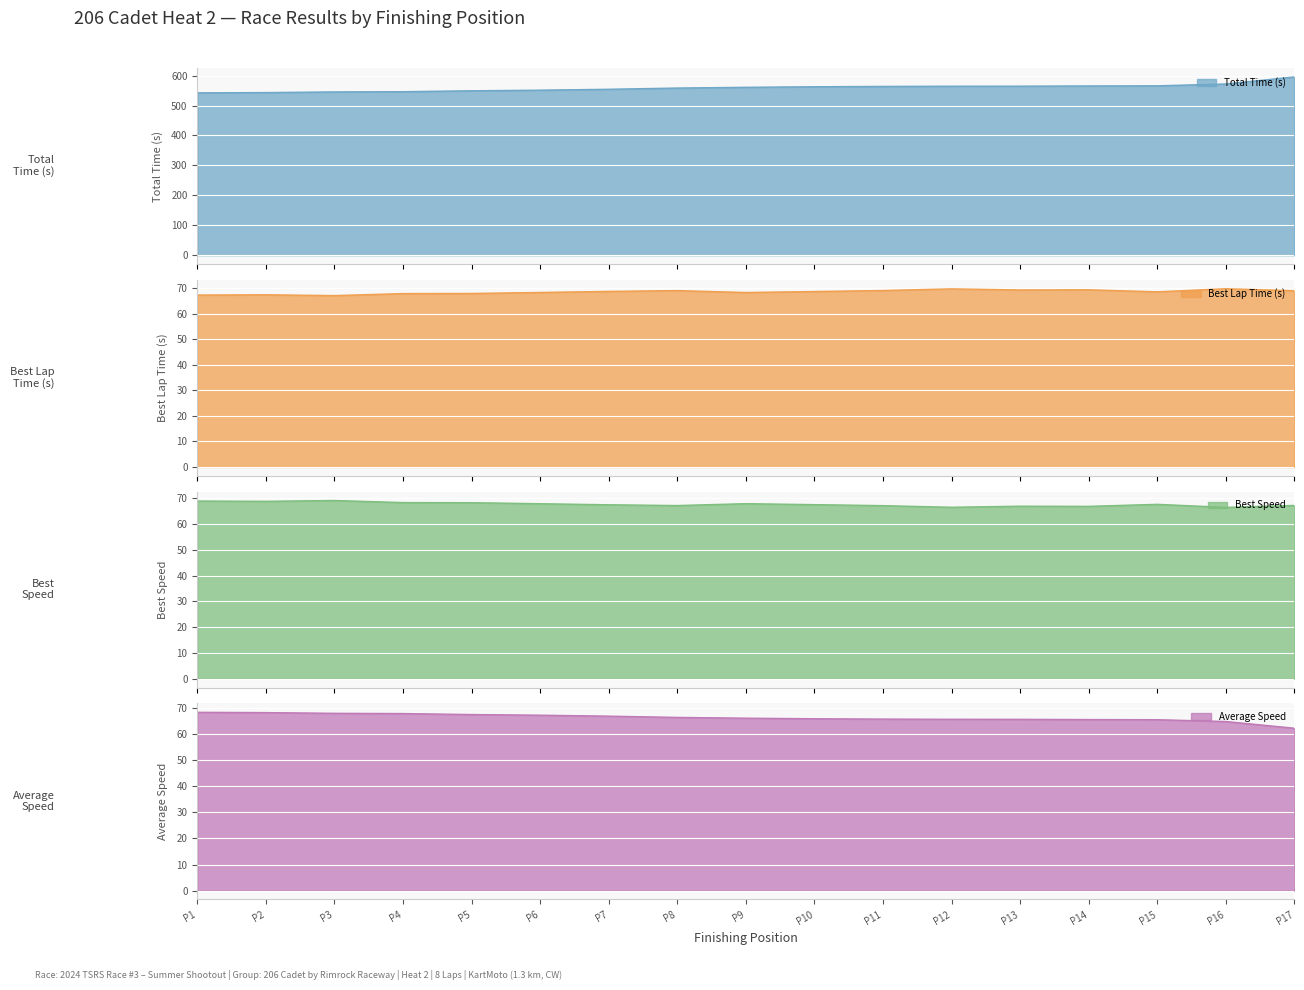

The Average Speed series shows 46.0 at P6. True or false?

False